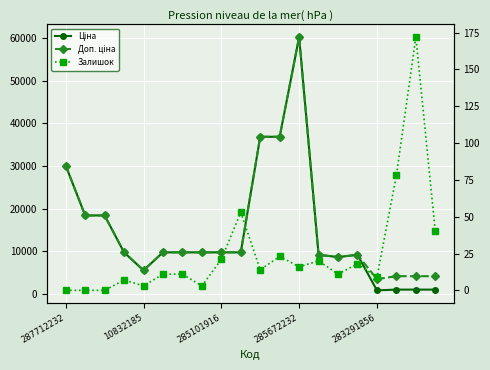

How many interior local valleys does the Доп. ціна series have?

3